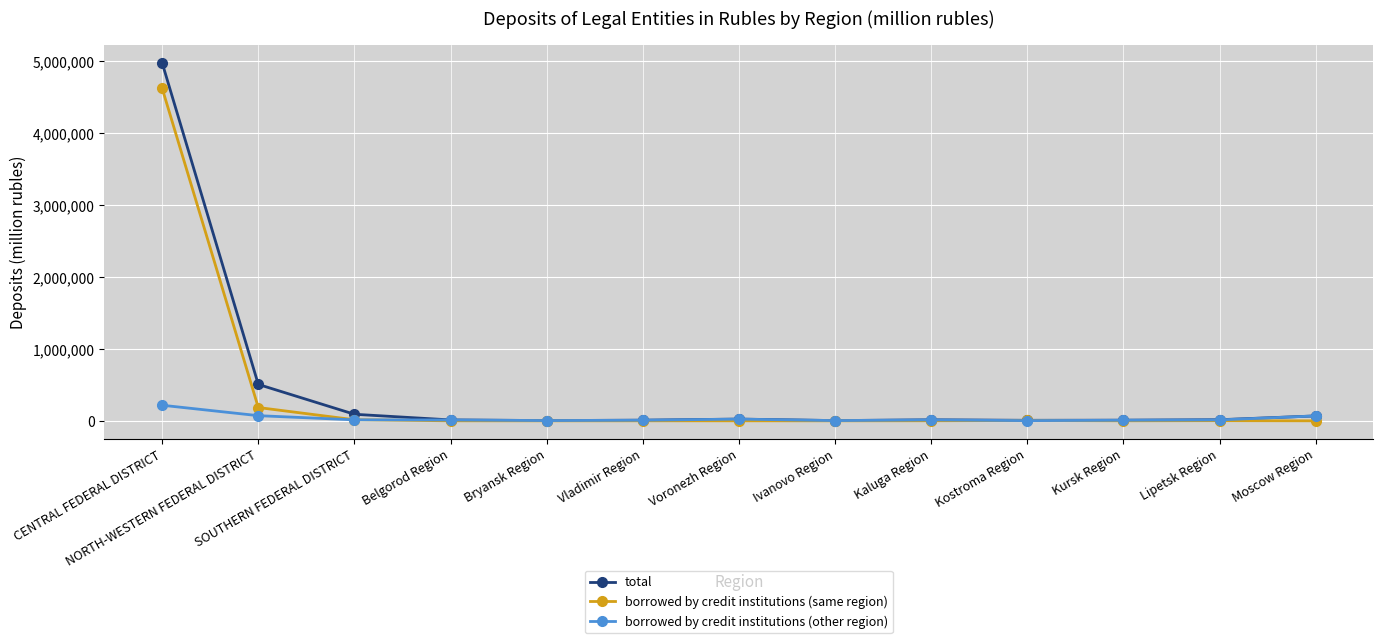

Rank the series by their maximum value, from lowest to highest.

borrowed by credit institutions (other region), borrowed by credit institutions (same region), total